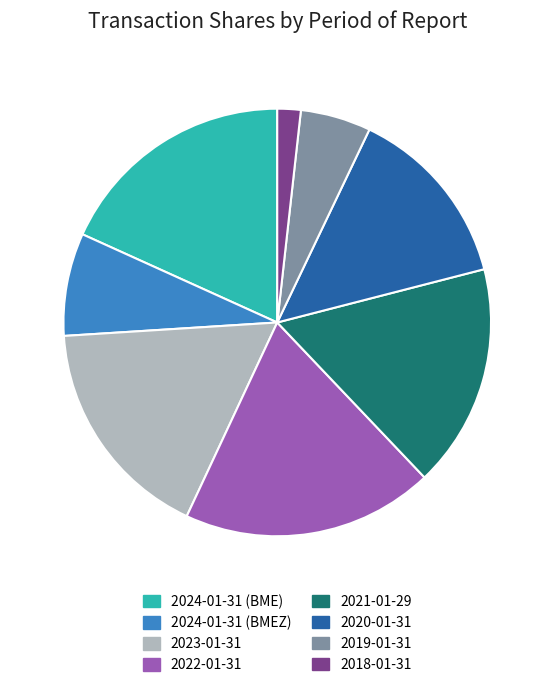

Which category has the biggest portion of the pie?

2022-01-31